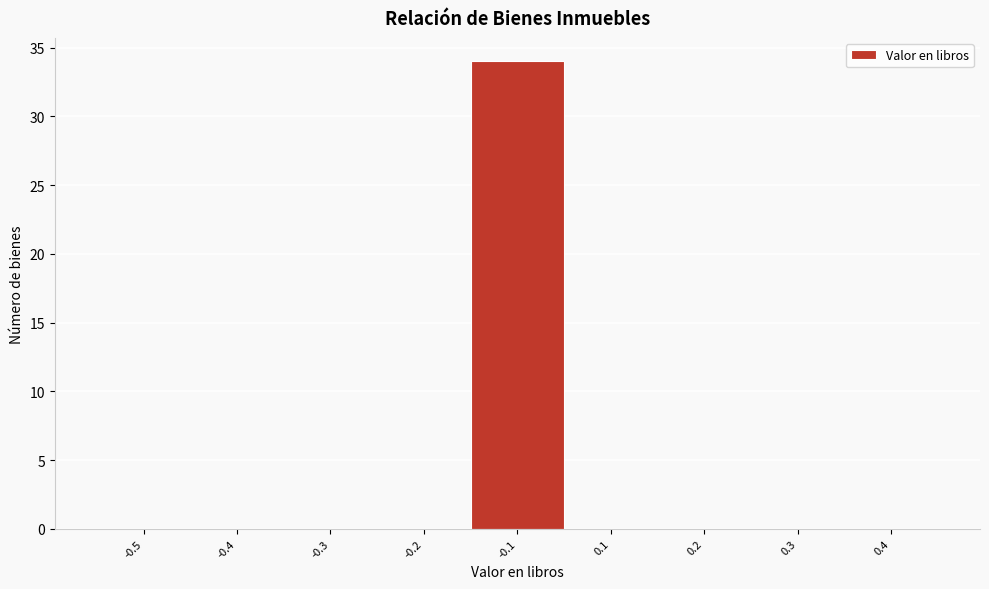

Reading left to right, extract all data points from this chart.

-0.5=0	-0.4=0	-0.3=0	-0.2=0	-0.1=34	0.1=0	0.2=0	0.3=0	0.4=0